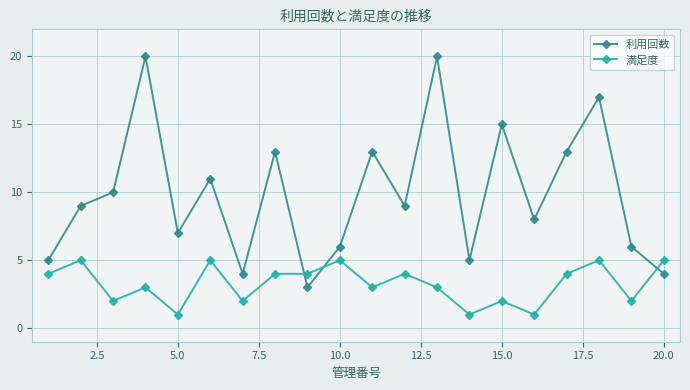

What is the smallest value displayed?

1